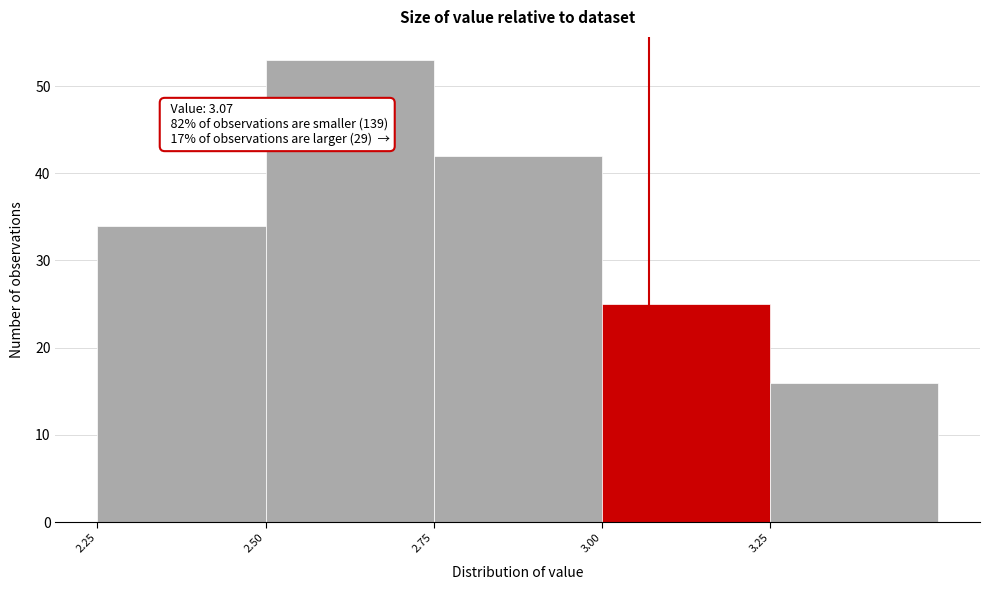

Which range on the x-axis has the tallest bar?

2.50 to 2.75